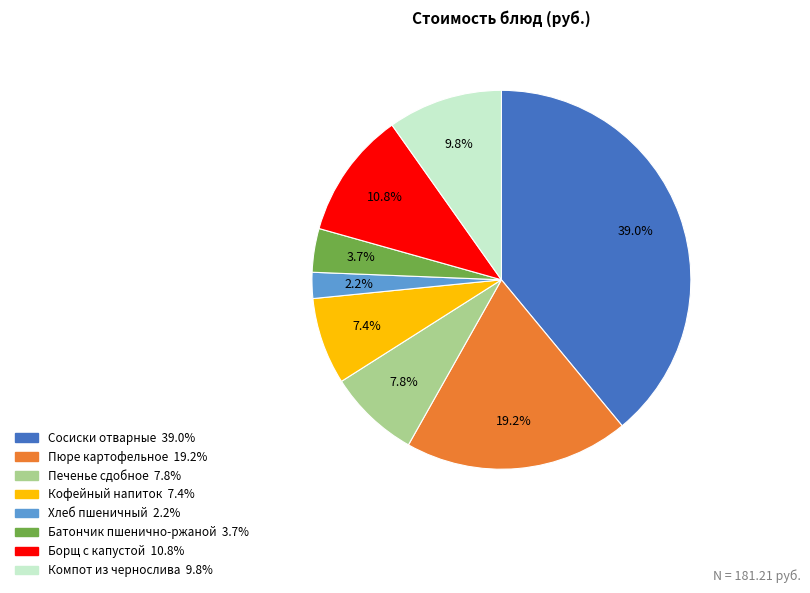

What is the largest slice in the pie chart?

Сосиски отварные